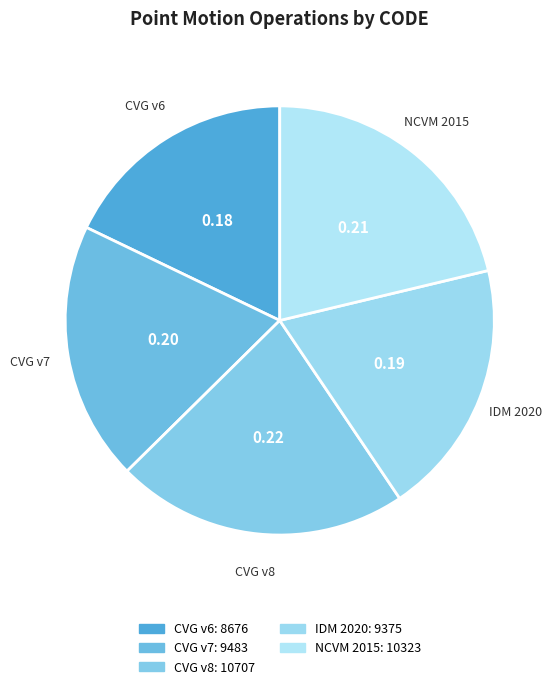

Count the number of slices in the pie.

5